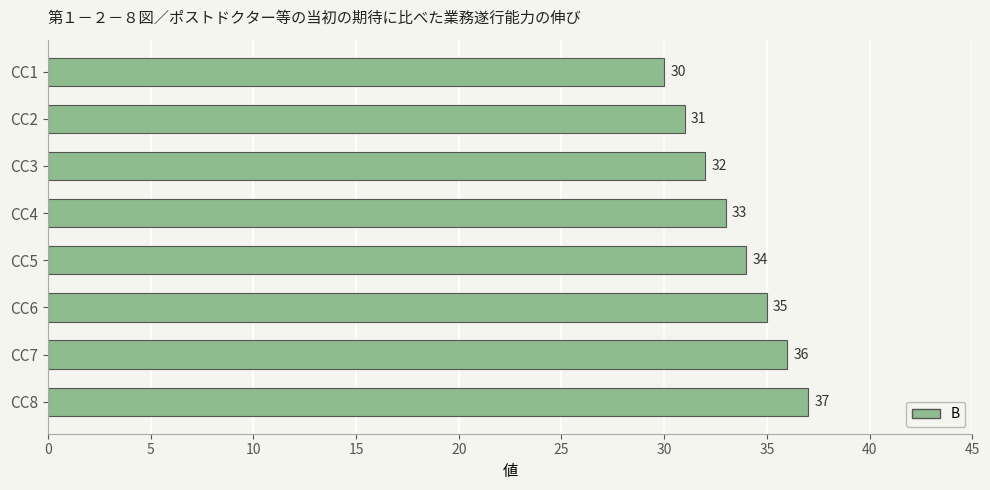

What is the value of the 3rd bar from the top?

32